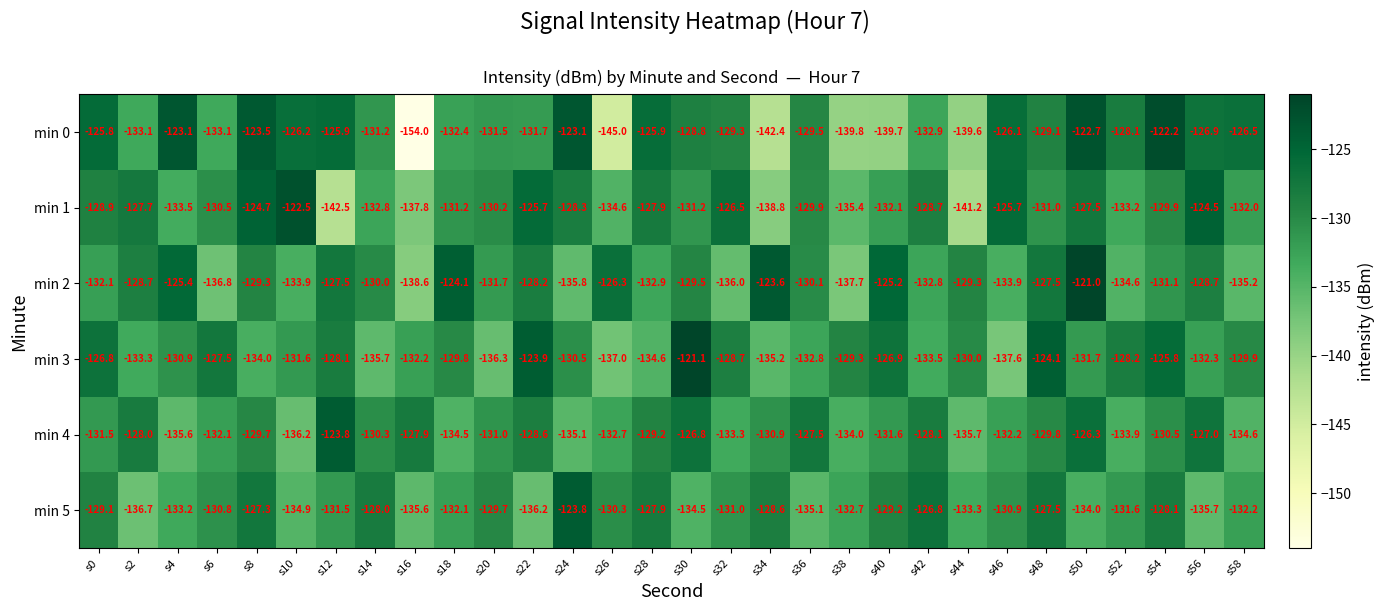

What is the difference between the highest and lowest values at s8?

10.5